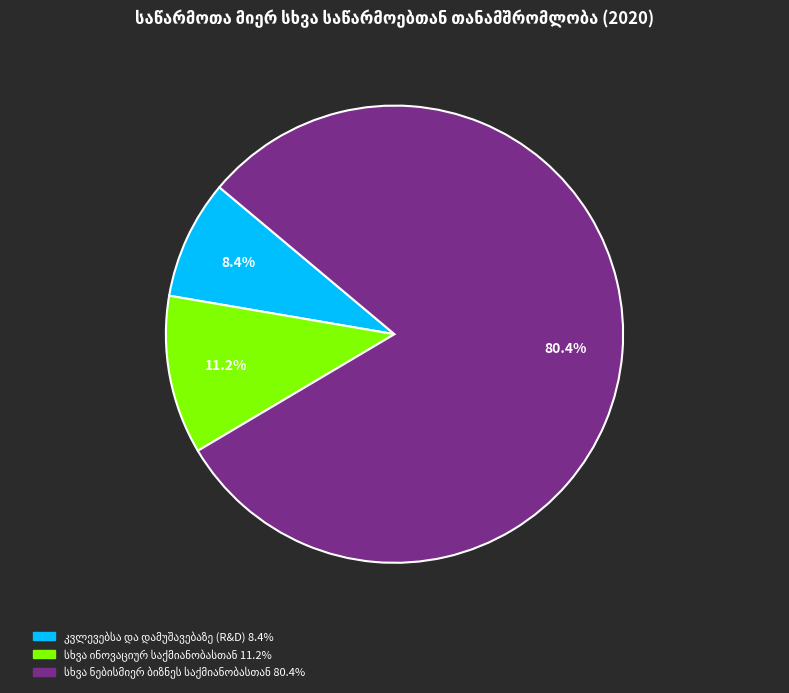

How many slices are in this pie chart?

3